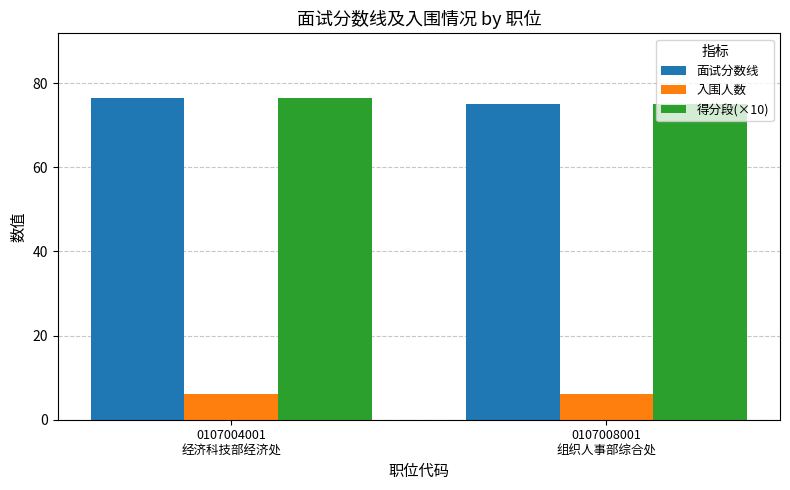

Reading left to right, transcribe all the data shown in this chart.

面试分数线: 76.5	75.0
入围人数: 6.0	6.0
得分段(×10): 76.5	75.0